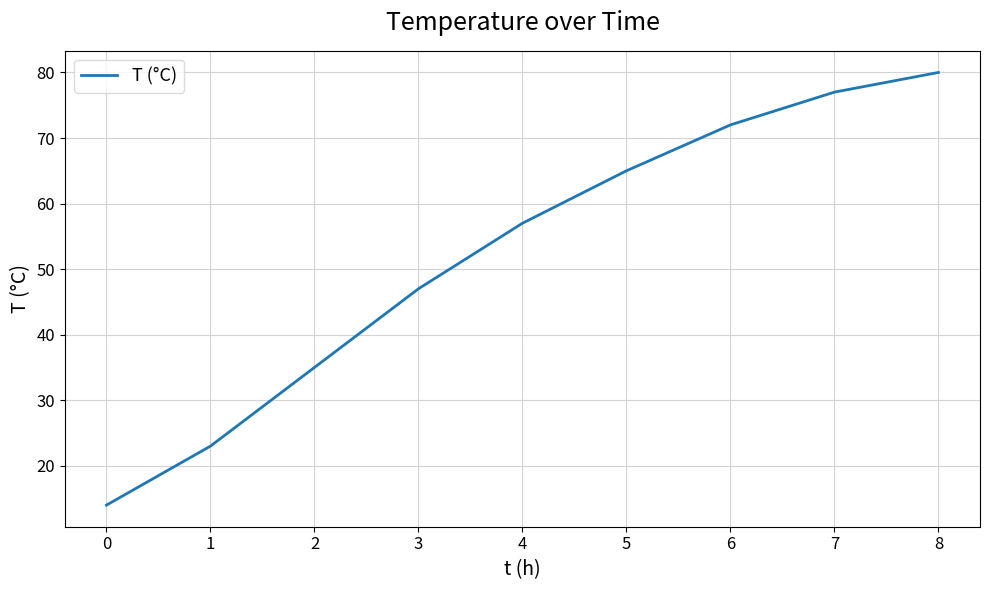

Between 0 and 5, which is larger?

5